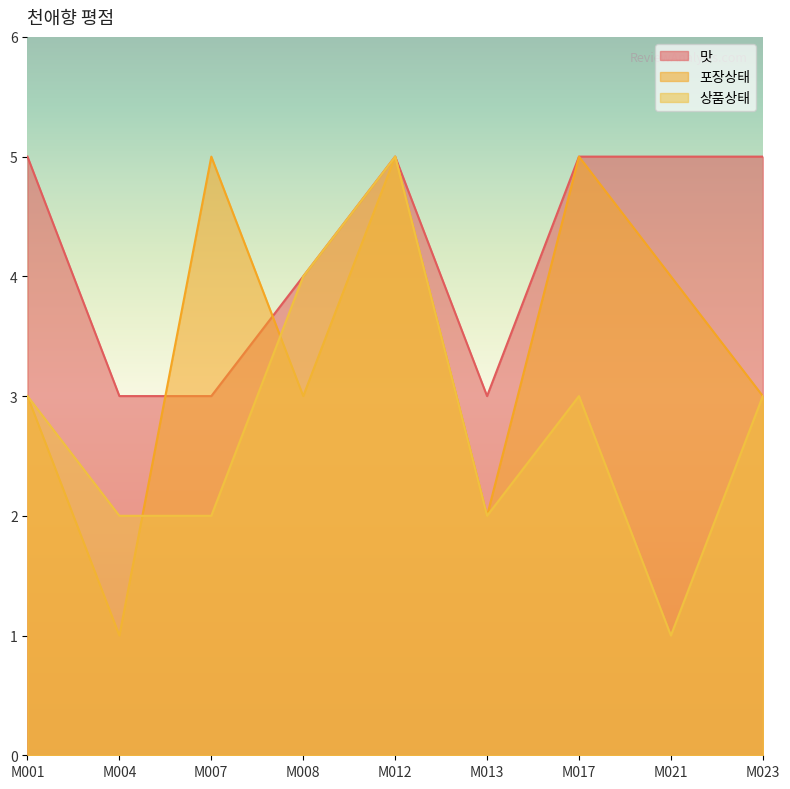

List the labels in order of 포장상태 value, smallest first.

M004, M013, M001, M008, M023, M021, M007, M012, M017